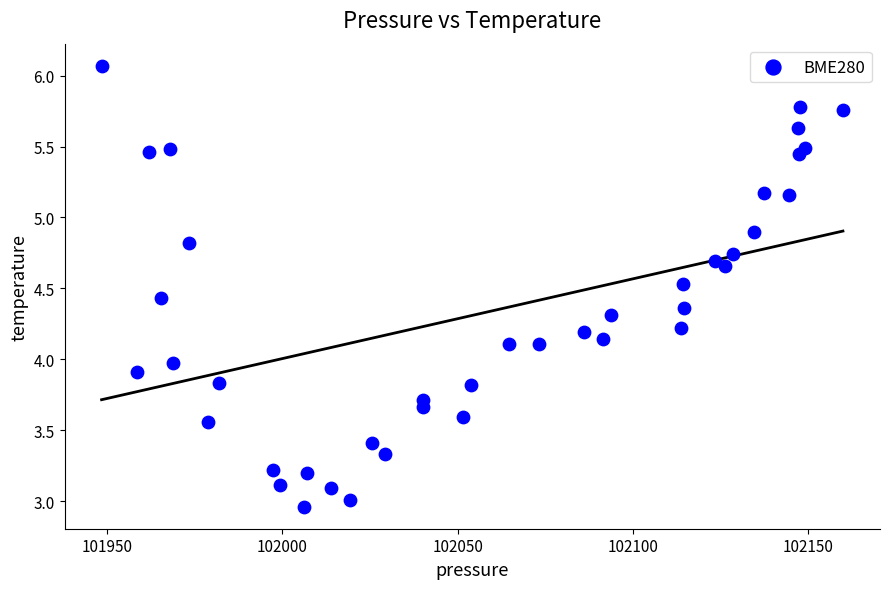

What is the range of X values (max minus min)?

211.4